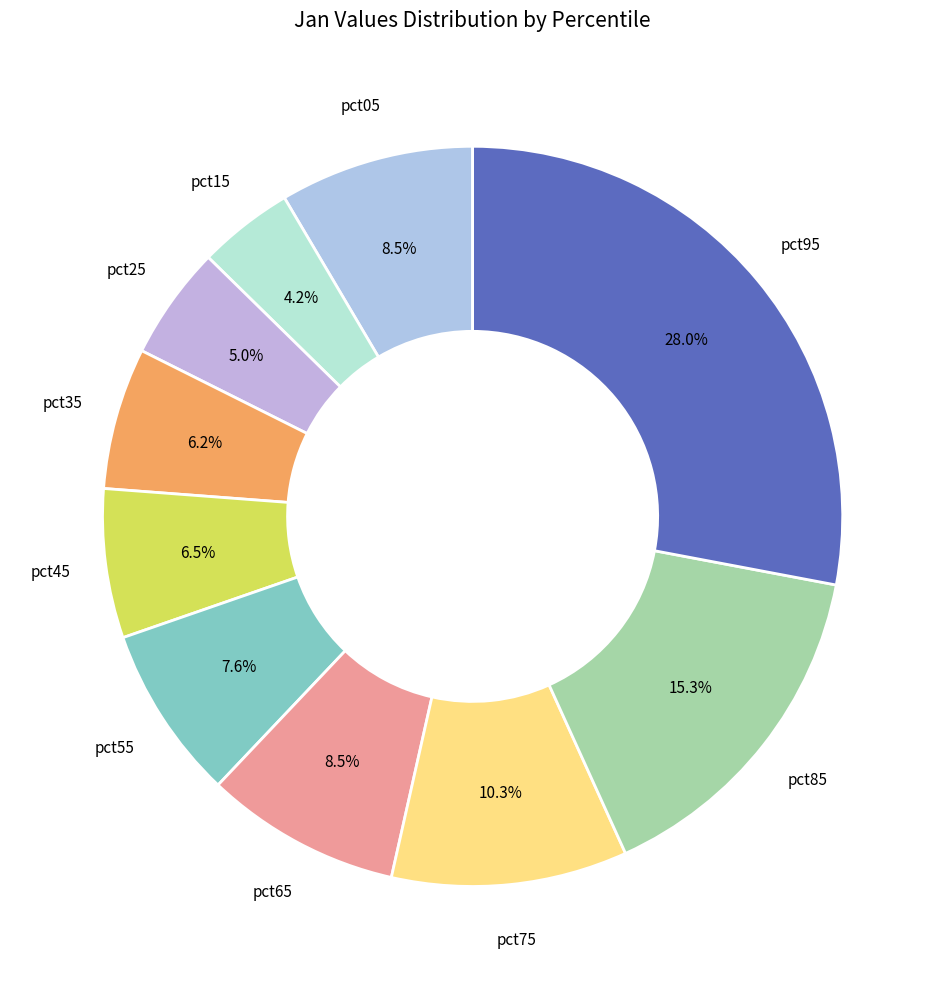

Which category has the biggest portion of the pie?

pct95